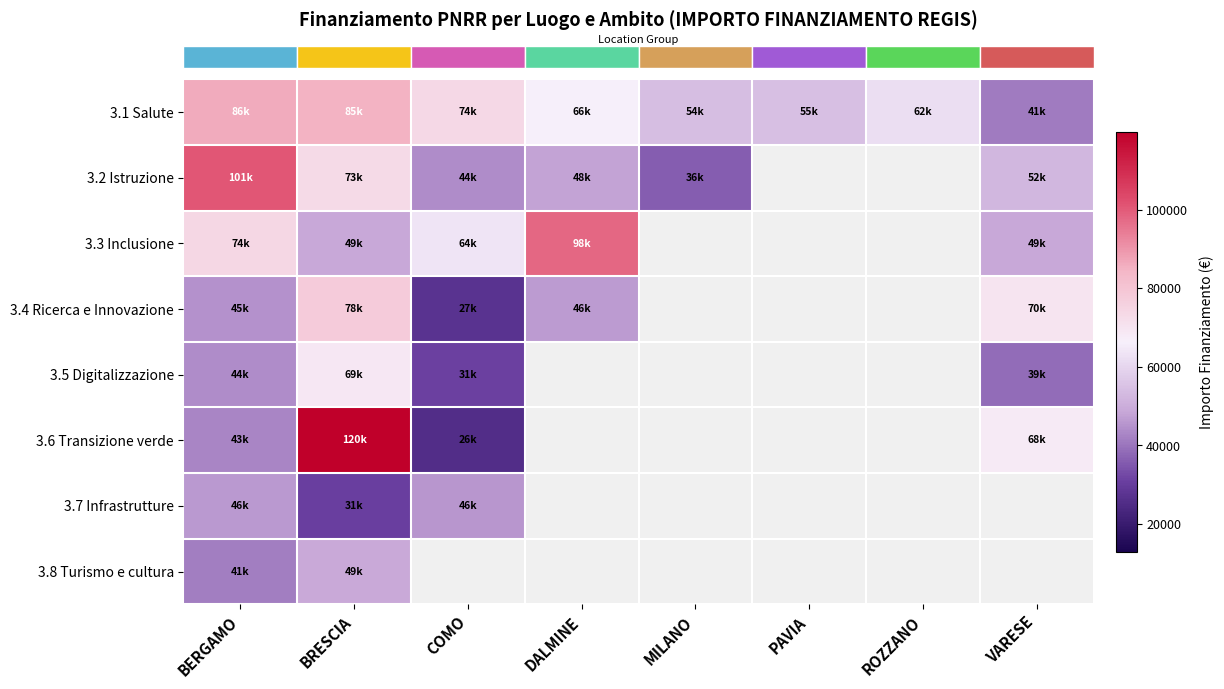

Between MILANO and PAVIA, which is larger?

PAVIA